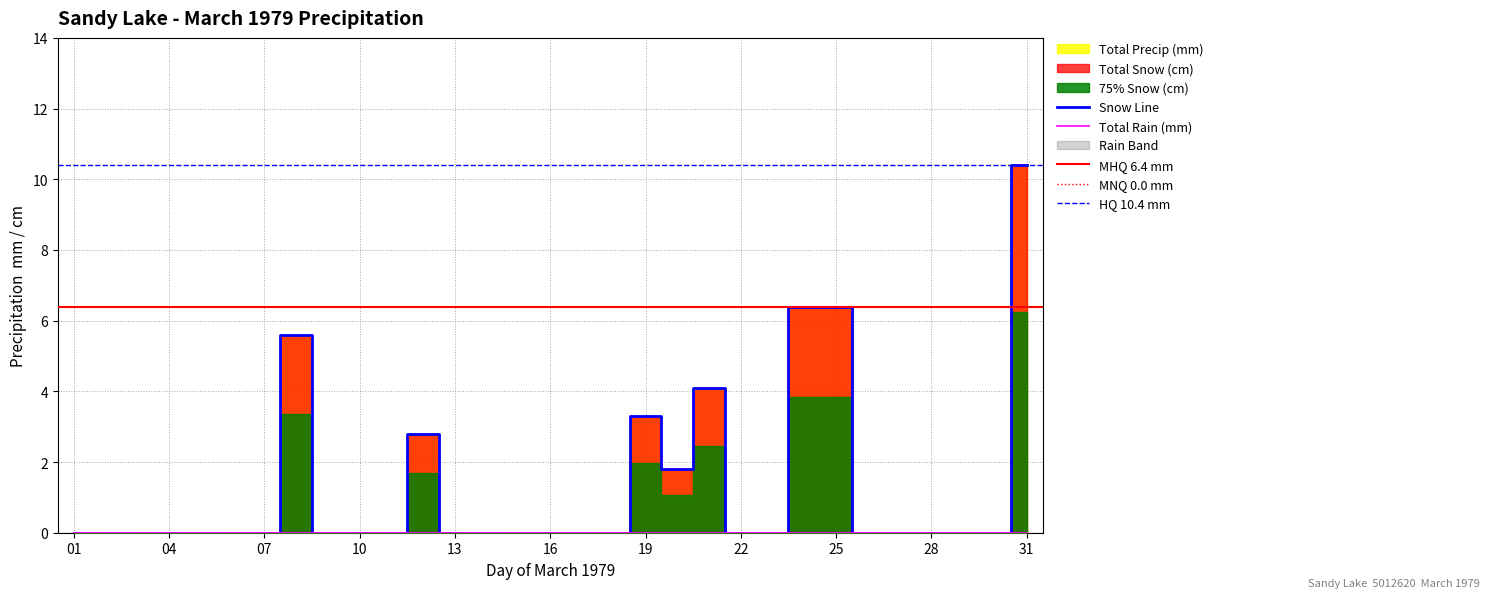

True or false: Total Snow (cm) has a value of 6.0 at 02.

False